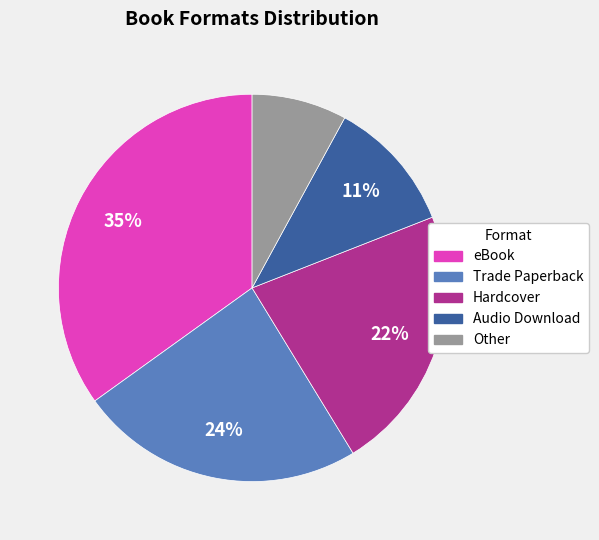

What is the ratio of the value at Other to the value at Hardcover?

0.4